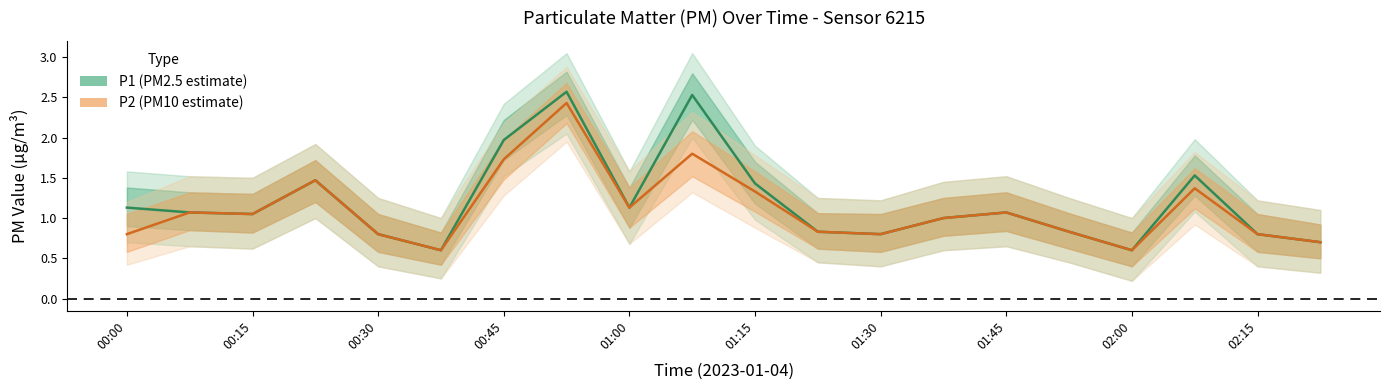

What is the difference between the highest and lowest values at 01:45?

0.1